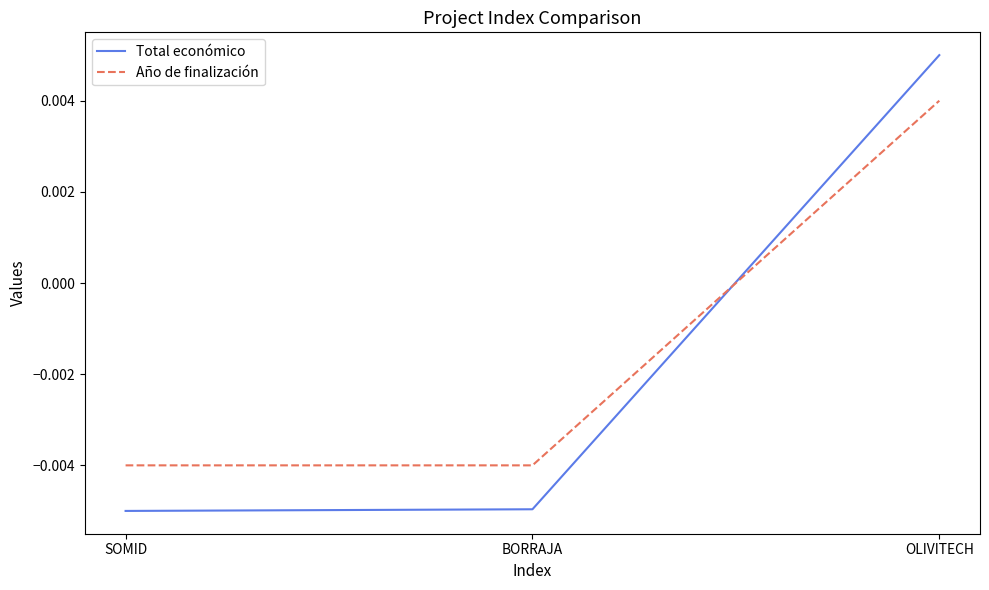

At which category is the sum across all series the highest?

OLIVITECH